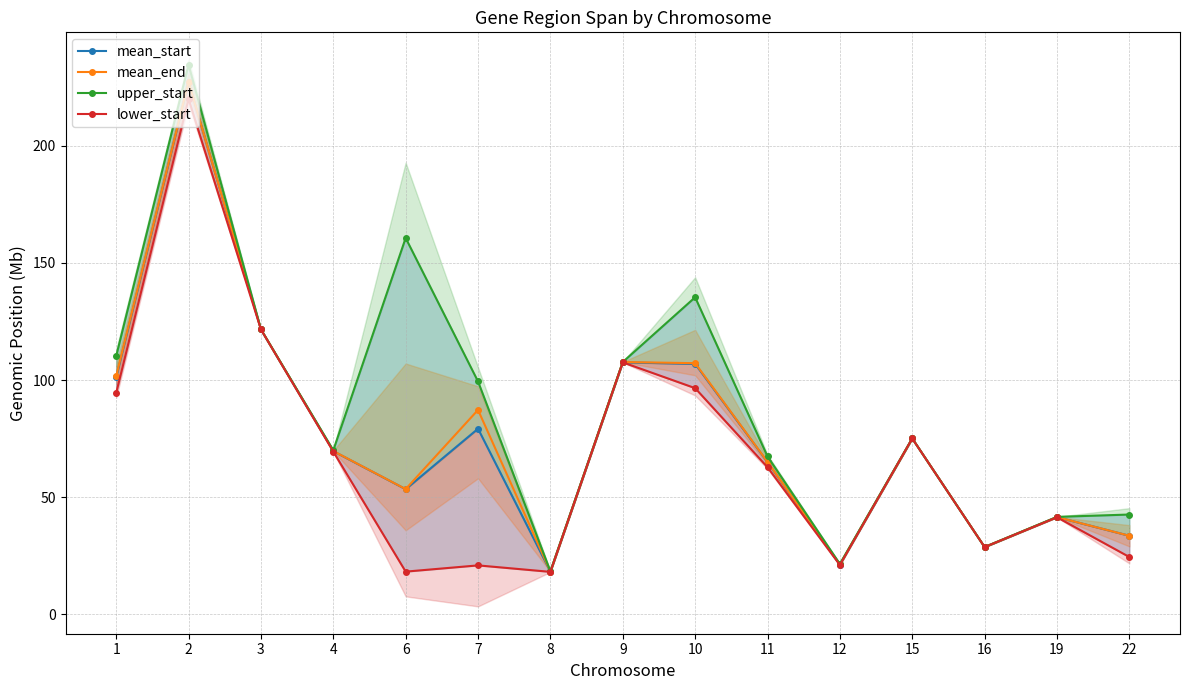

At 9, list the series in order from largest to smallest.

mean_end, upper_start, mean_start, lower_start